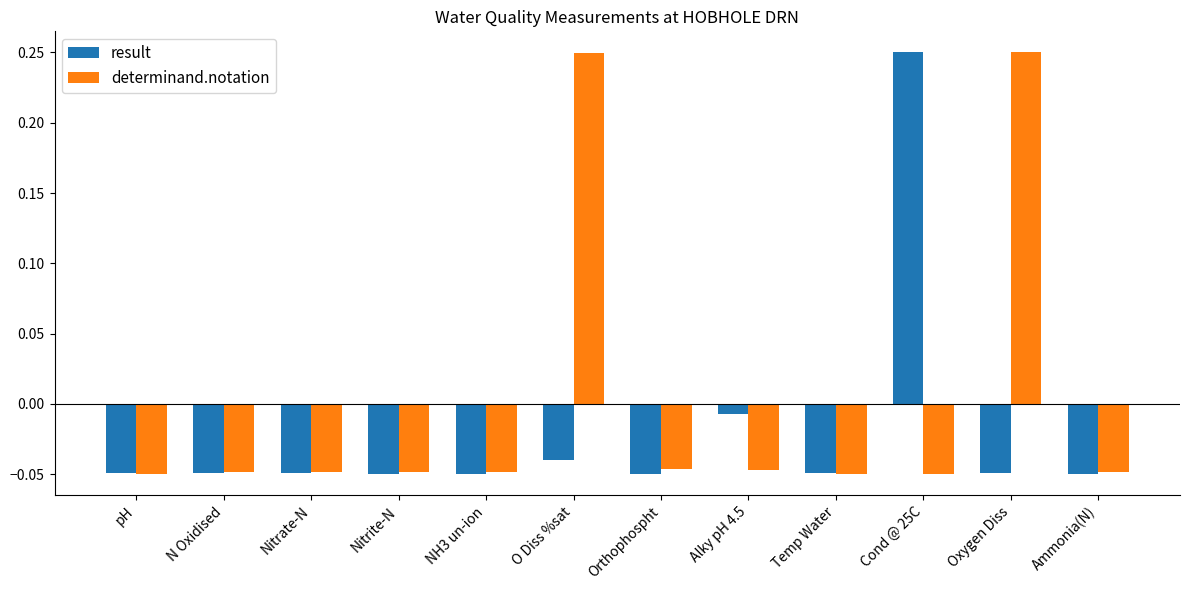

The result series shows -0.1 at N Oxidised. True or false?

False